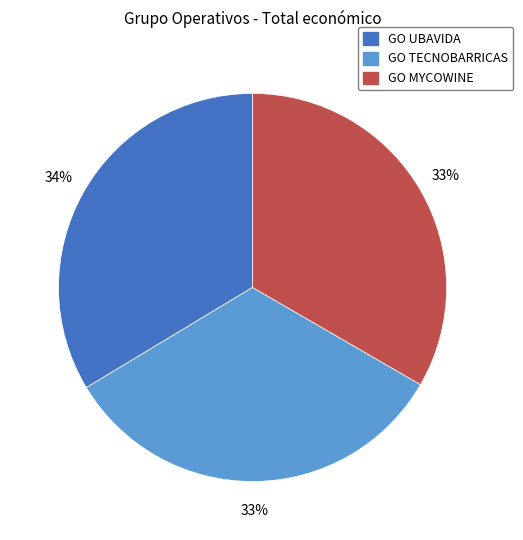

To the nearest percent, what is the average slice percentage?

33%